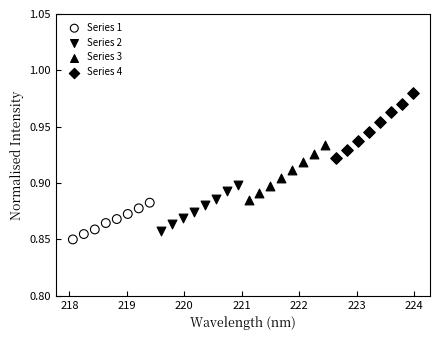

Which series contains the highest Y value?

Series 4